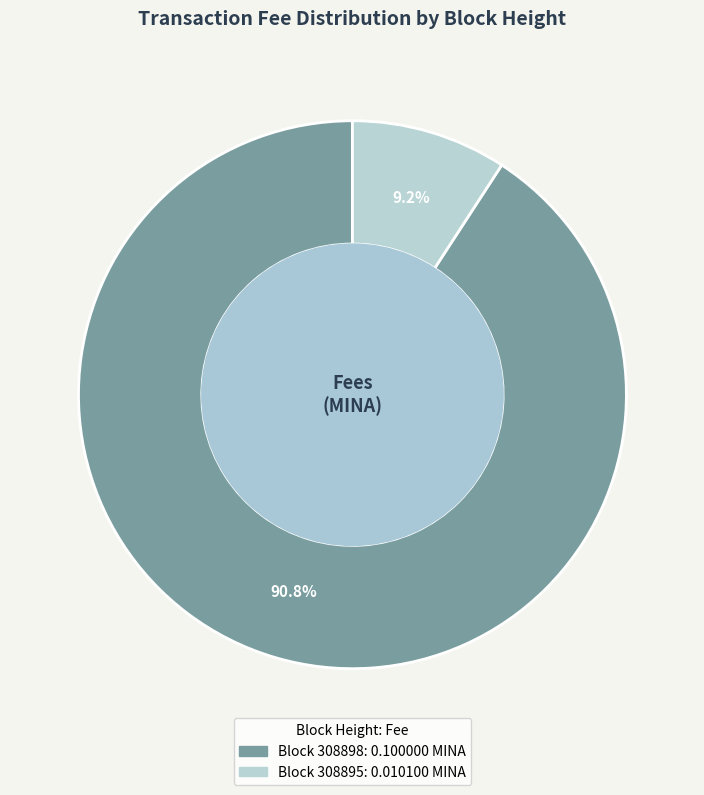

Is there any slice that represents more than half of the pie?

Yes